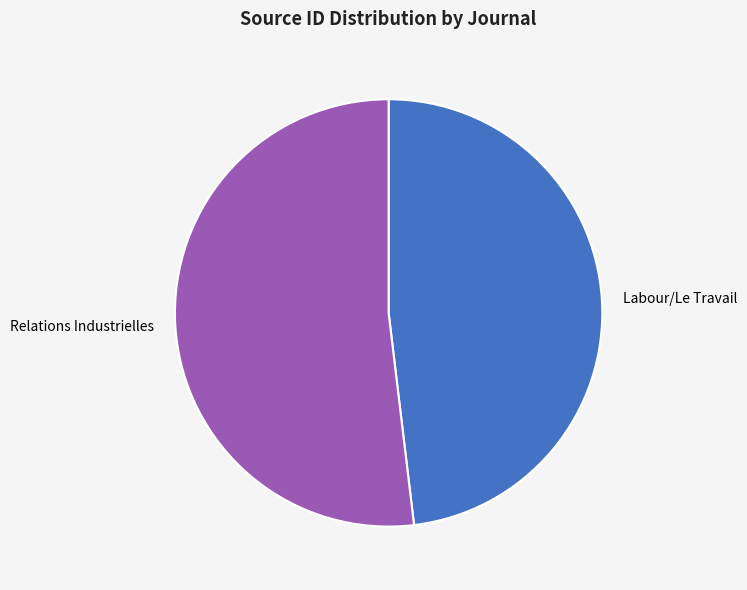

The Labour/Le Travail slice represents 48% of the pie. True or false?

True